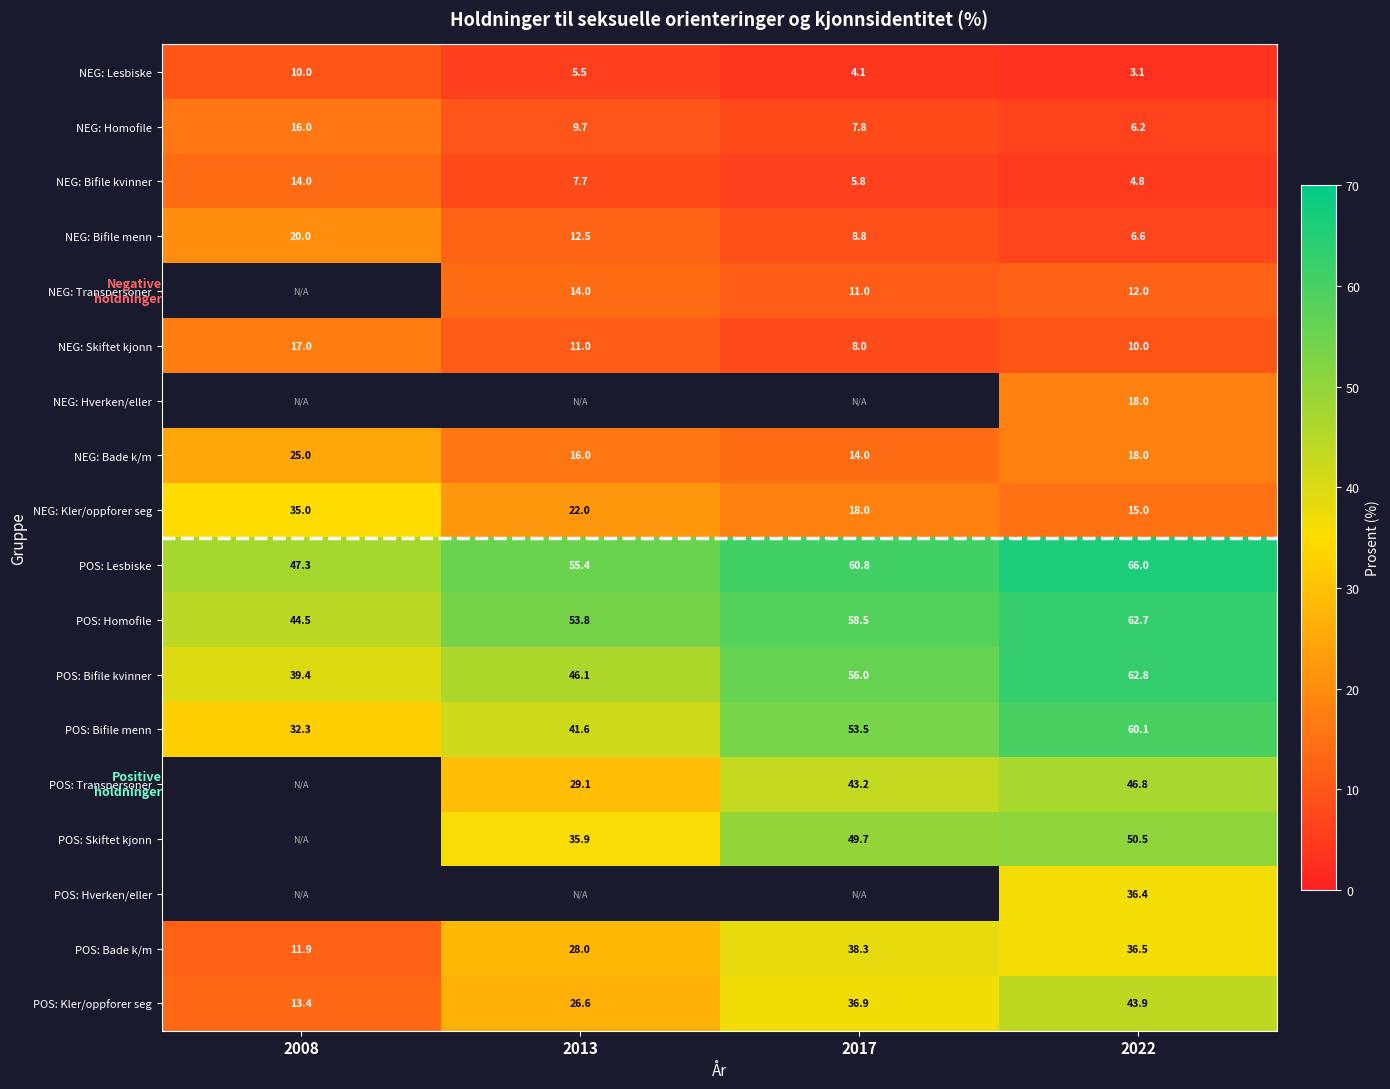

What is the total value across all series at 2022?

559.4